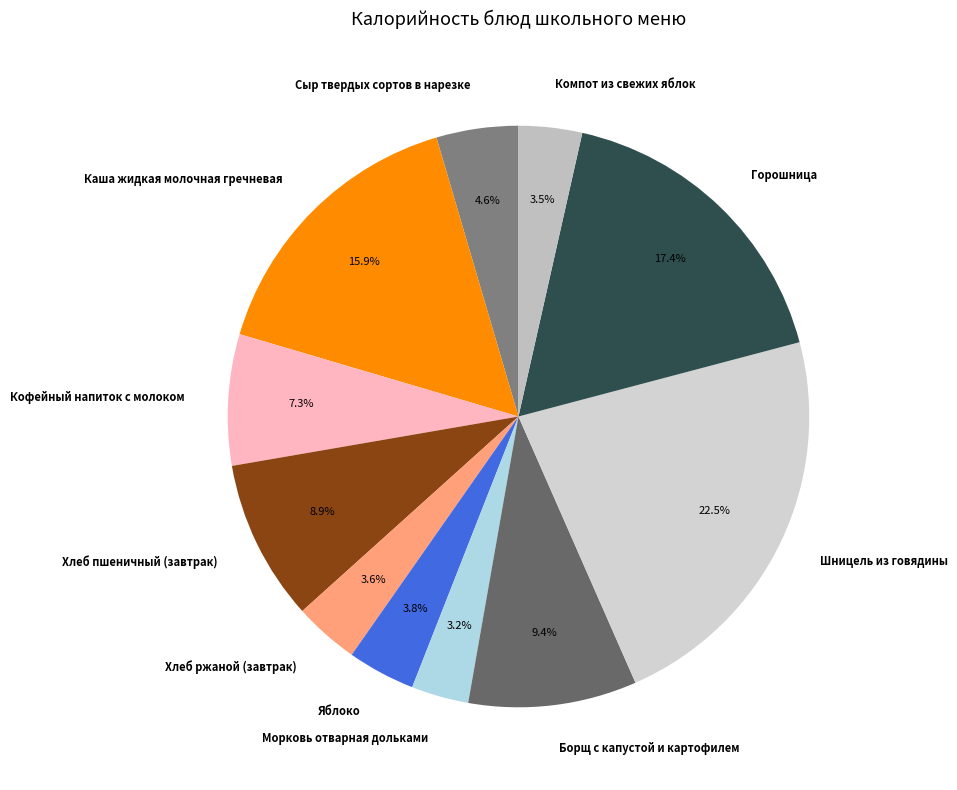

True or false: Кофейный напиток с молоком accounts for 7% of the total.

True